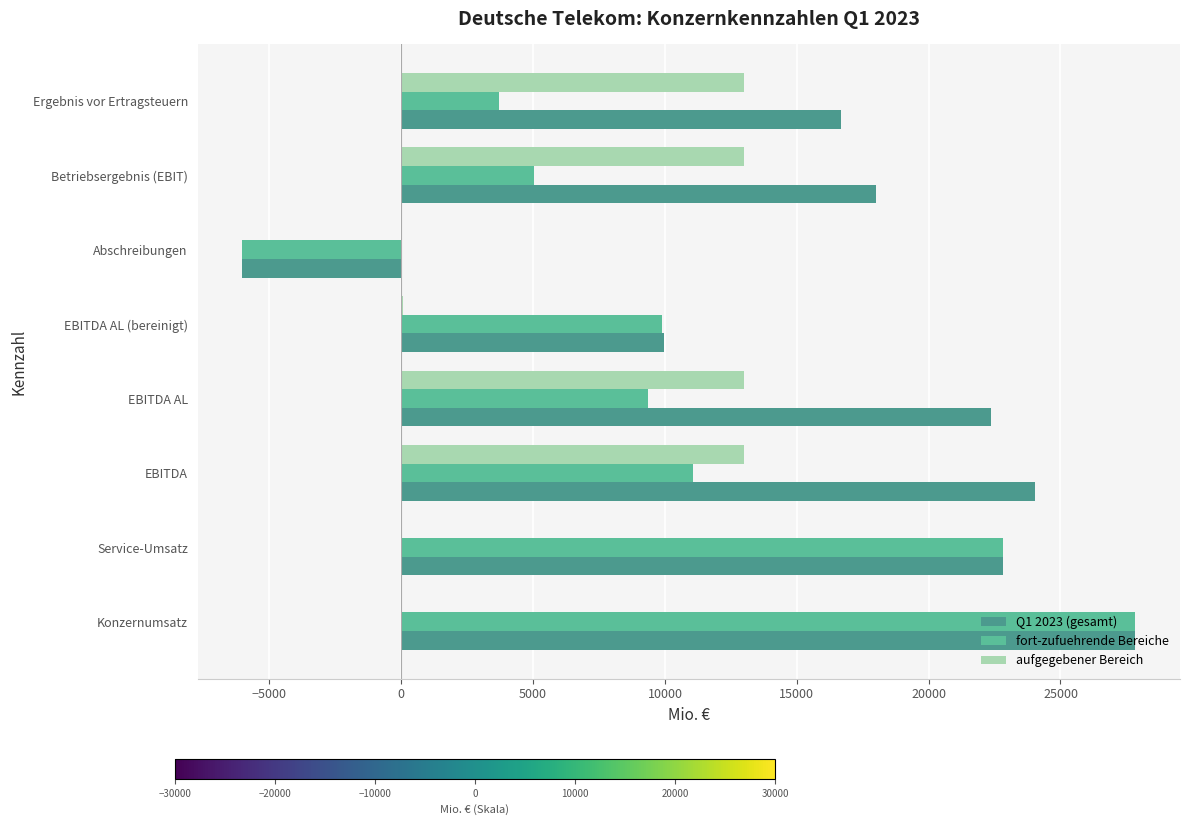

How many categories are shown in the chart?

8